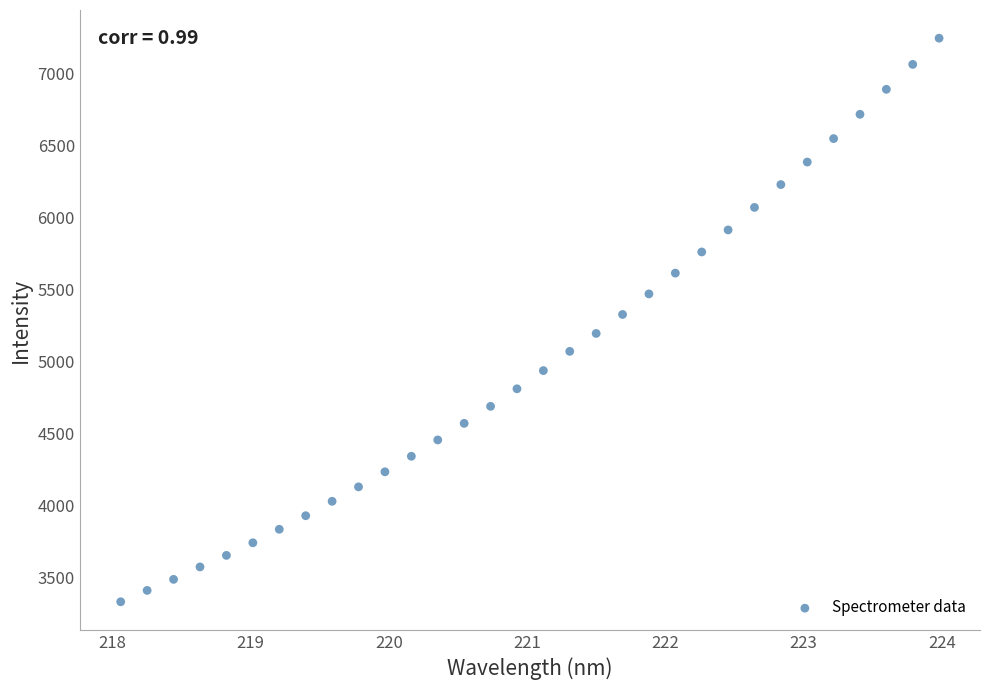

What is the range of Y values (max minus min)?

3909.6